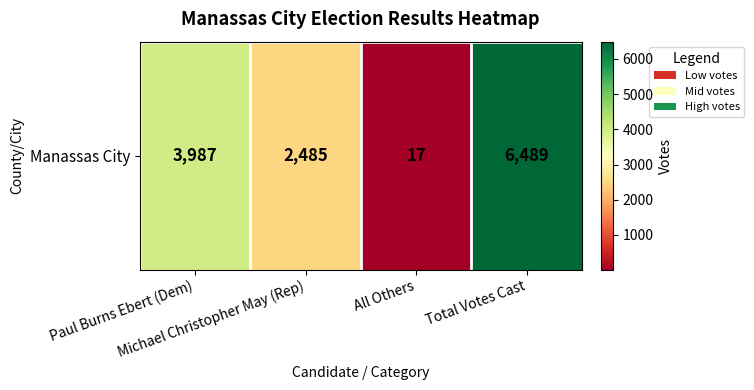

What is the ratio of the value at Paul Burns Ebert (Dem) to the value at Michael Christopher May (Rep)?

1.6